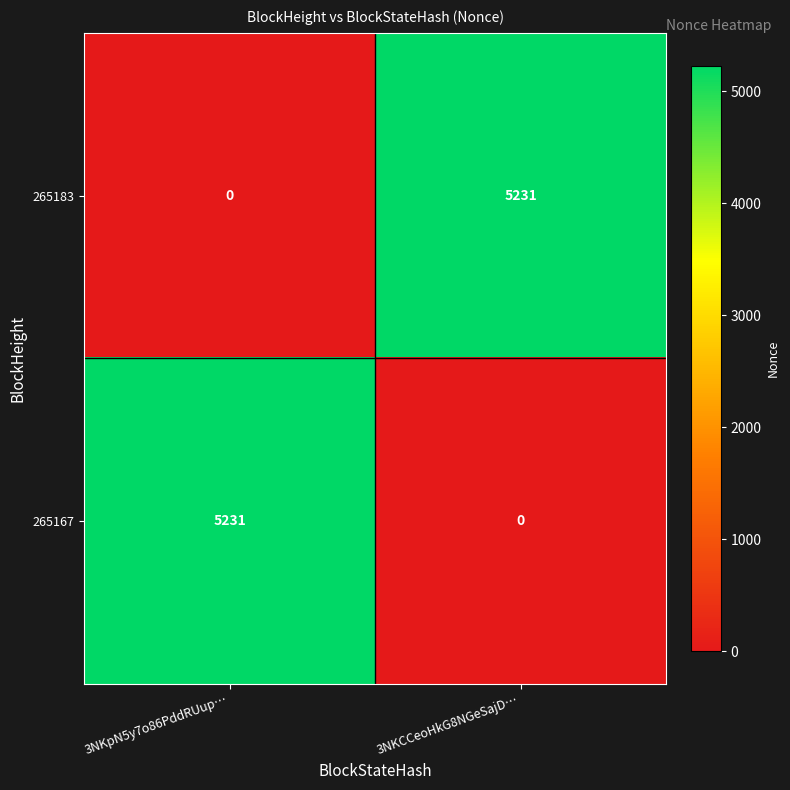

At 3NKpN5y7o86PddRUup…, list the series in order from largest to smallest.

265167, 265183